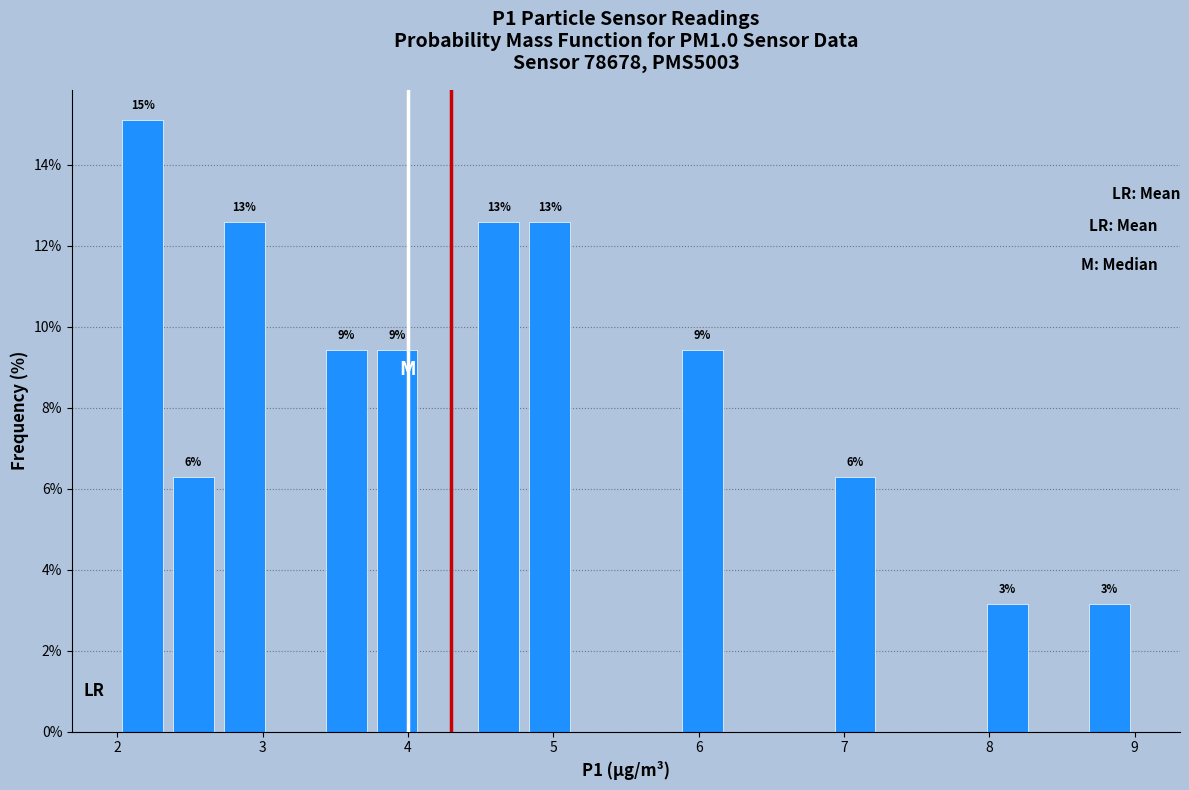

Around what value on the x-axis is the tallest bar? Give the approximate position of its centre, as read against the axis.

2.2